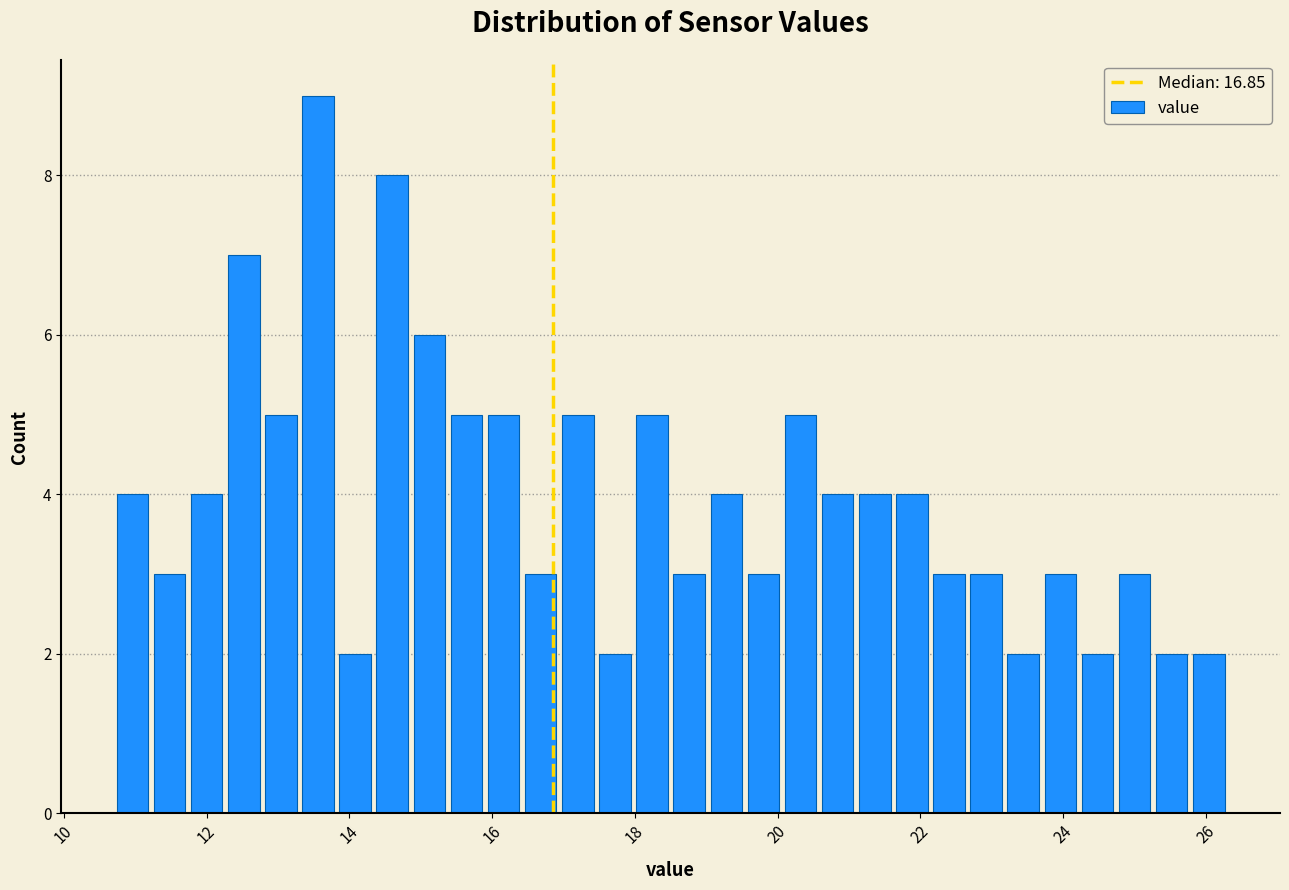

Read against the x-axis, roughly where is the centre of the tallest bar?

13.6